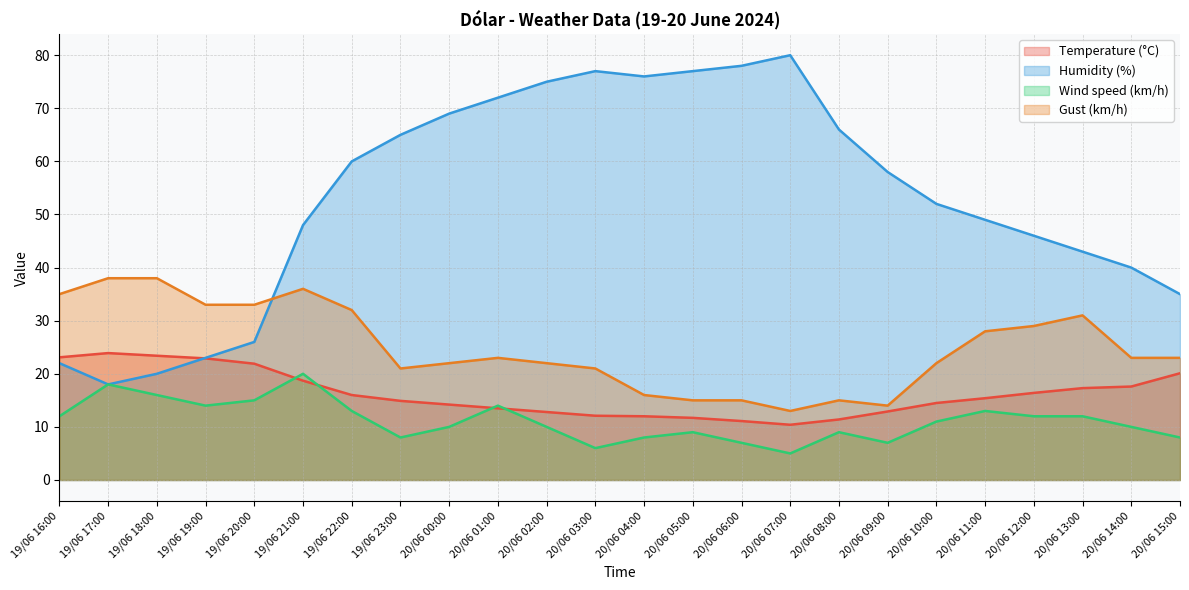

True or false: Wind speed (km/h) and Temperature (°C) intersect in this chart.

True